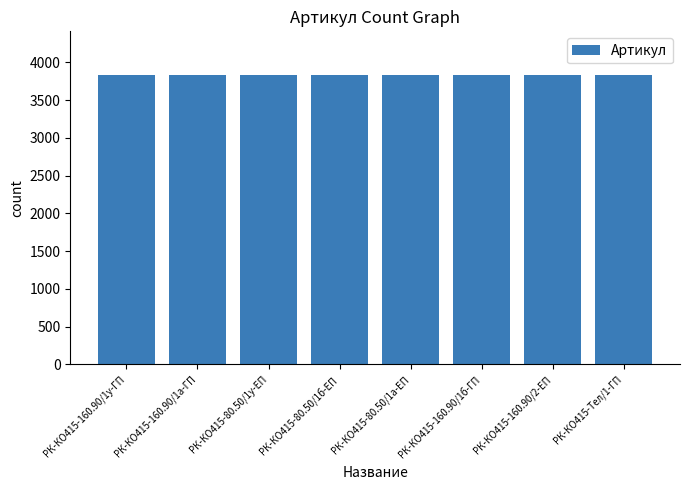

What is the maximum value shown in the chart?

3836